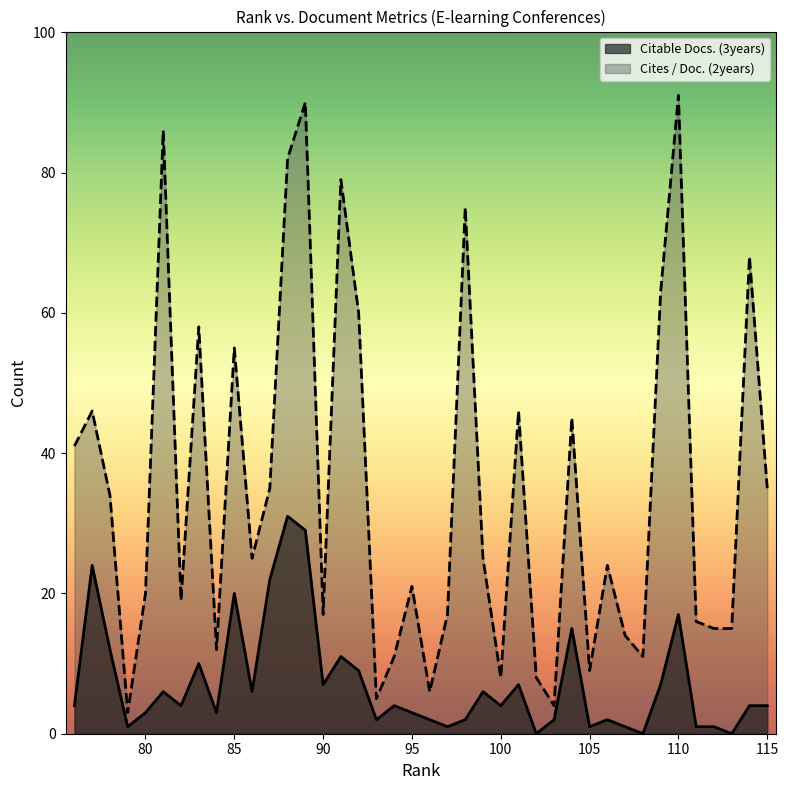

List the series in order of their overall mean, highest first.

Cites / Doc. (2years), Citable Docs. (3years)